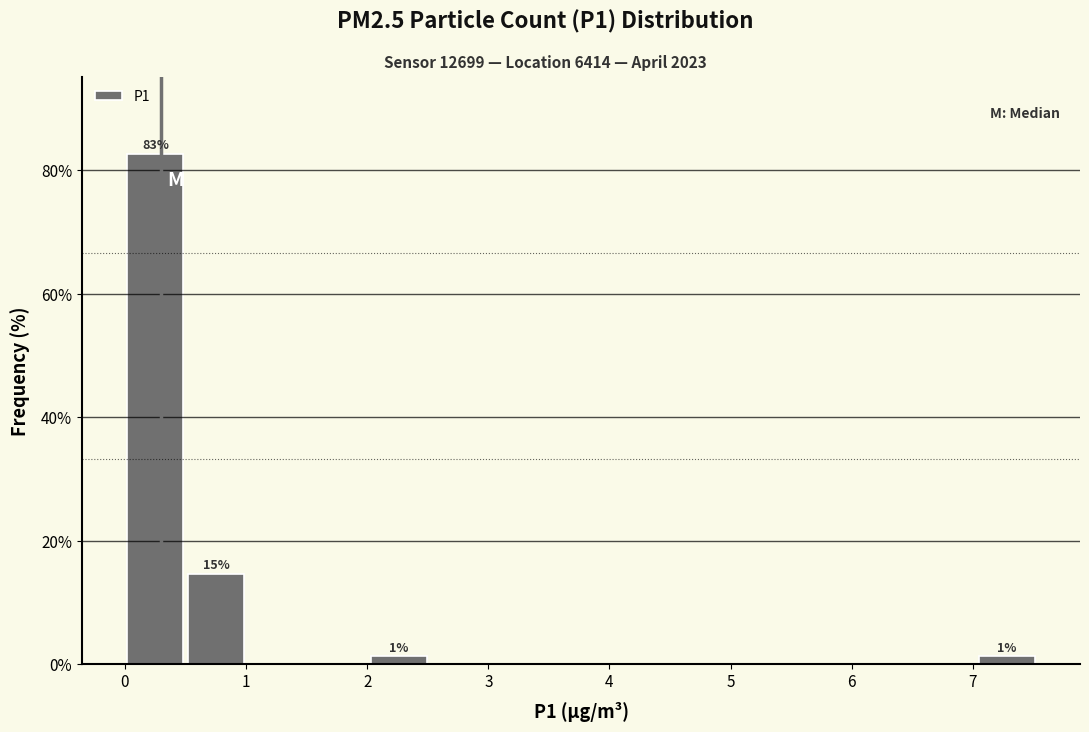

Over which range of the x-axis is the bar tallest?

0.0 to 0.5